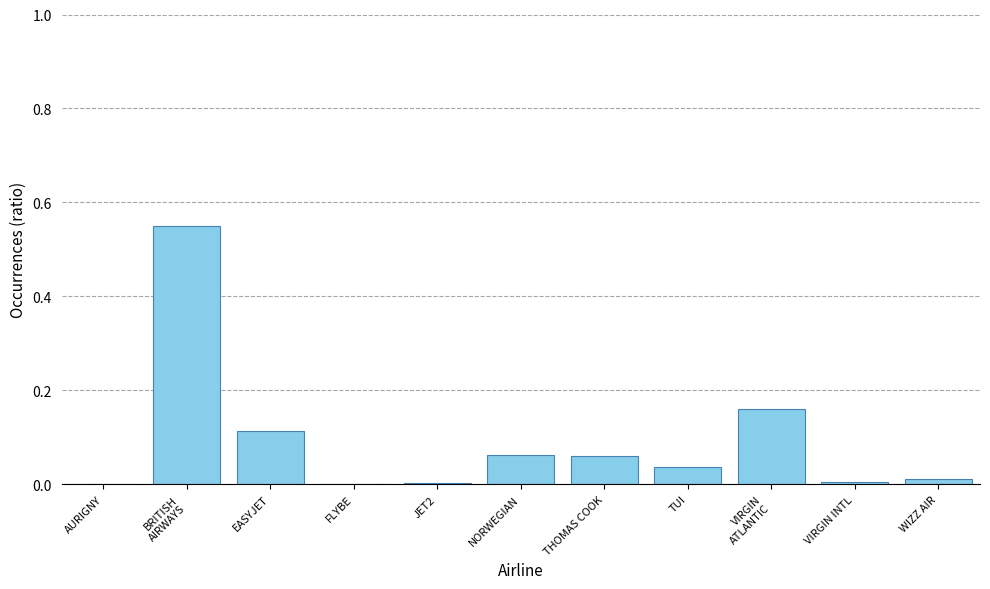

What is the sum of all values?

1.0